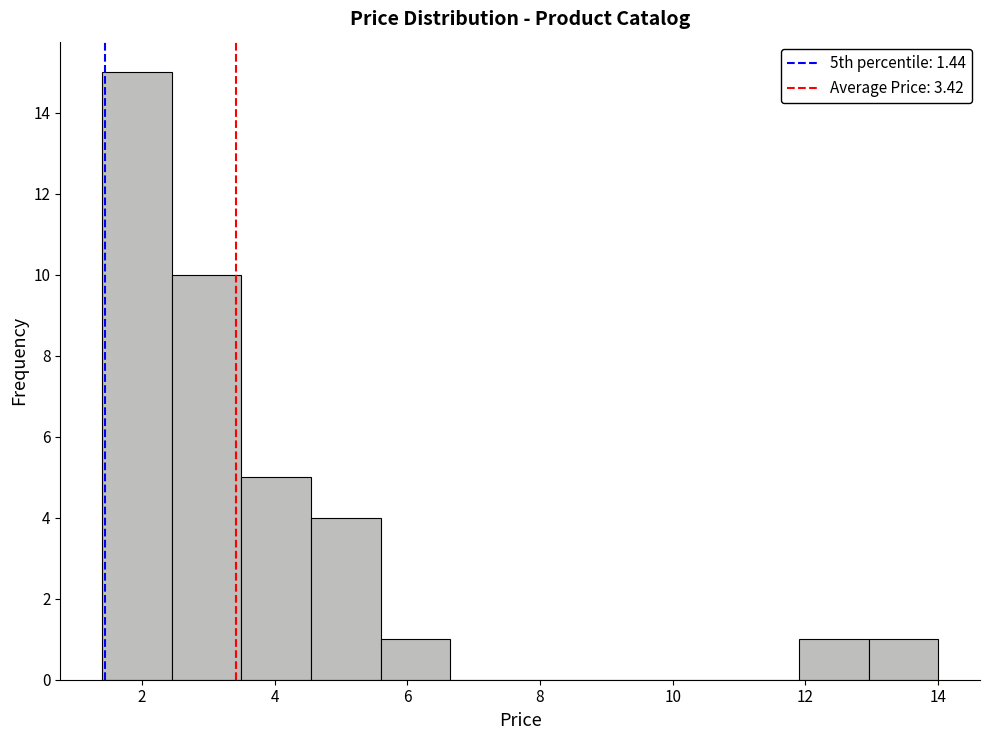

Reading left to right, list every bar in this chart as the range it spans on the x-axis followed by its height. Neither the bar edges nor the heights are printed on the chart, so give them approximately, as read against the axes.

1.40 to 2.45: 15
2.45 to 3.50: 10
3.50 to 4.55: 5
4.55 to 5.60: 4
5.60 to 6.65: 1
6.65 to 7.70: 0
7.70 to 8.75: 0
8.75 to 9.80: 0
9.80 to 10.85: 0
10.85 to 11.90: 0
11.90 to 12.95: 1
12.95 to 14.00: 1